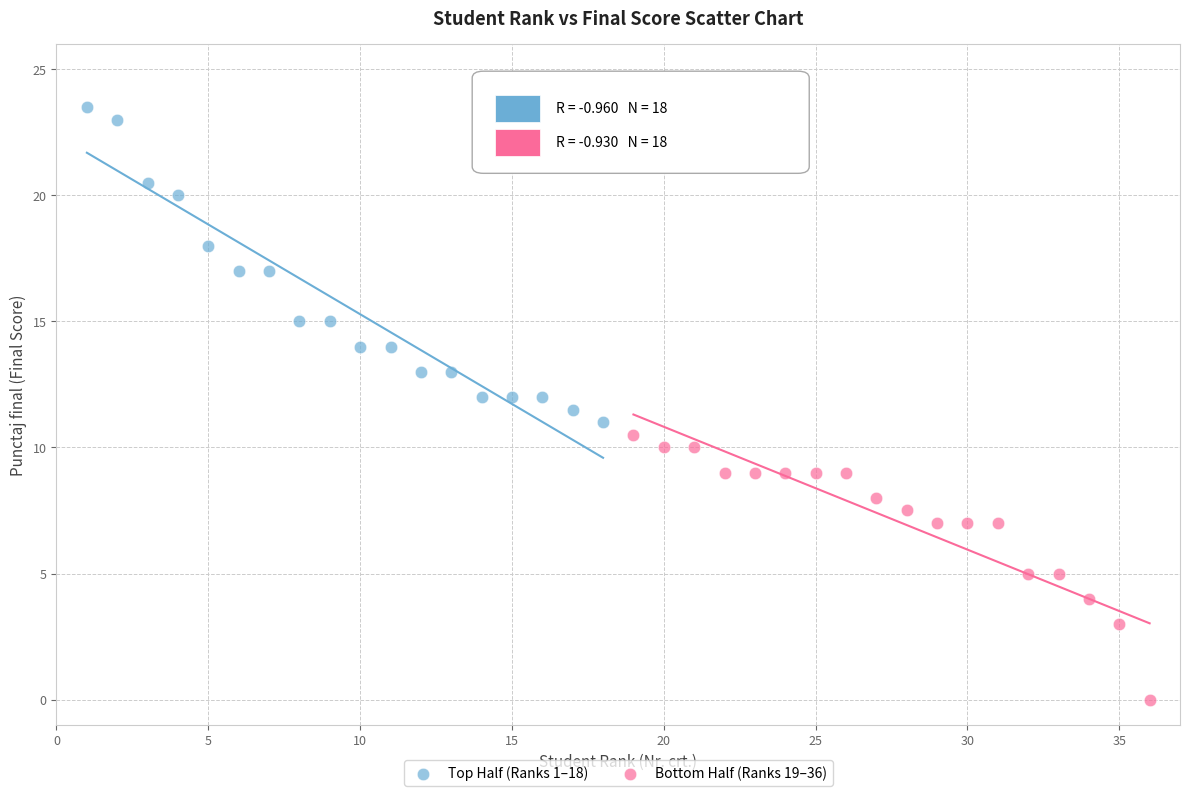

Which series contains the highest Y value?

Top Half (Ranks 1–18)